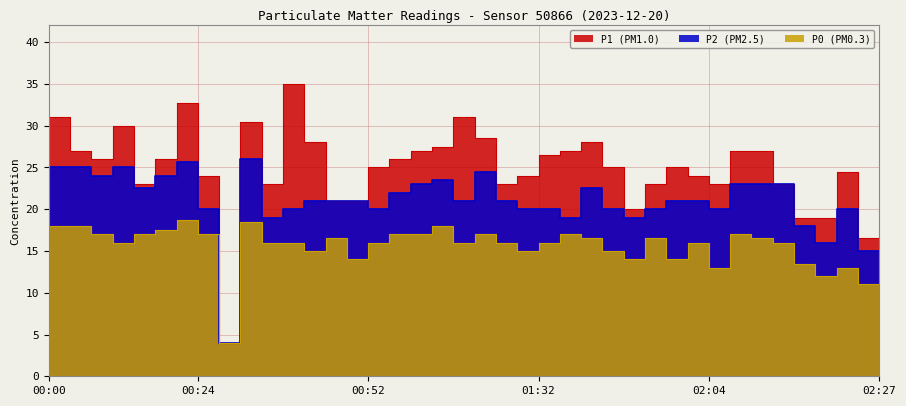

How many lines are shown in the chart?

3